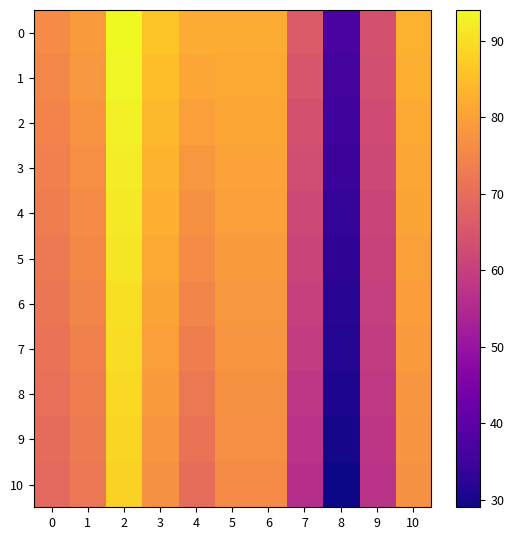

Which label corresponds to the smallest value in the chart?

8